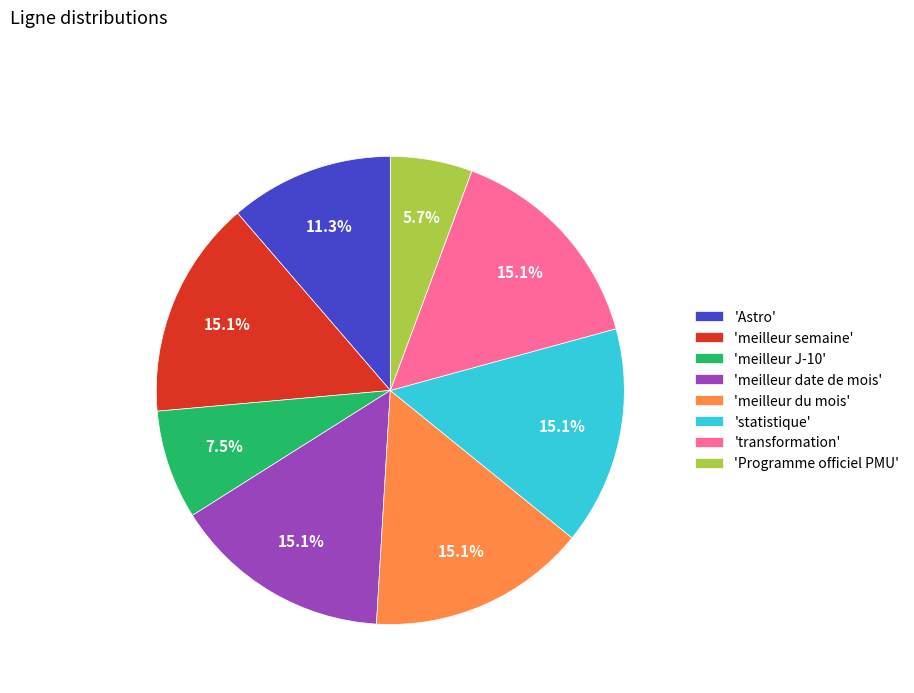

Is 'meilleur date de mois' the majority of the pie?

No